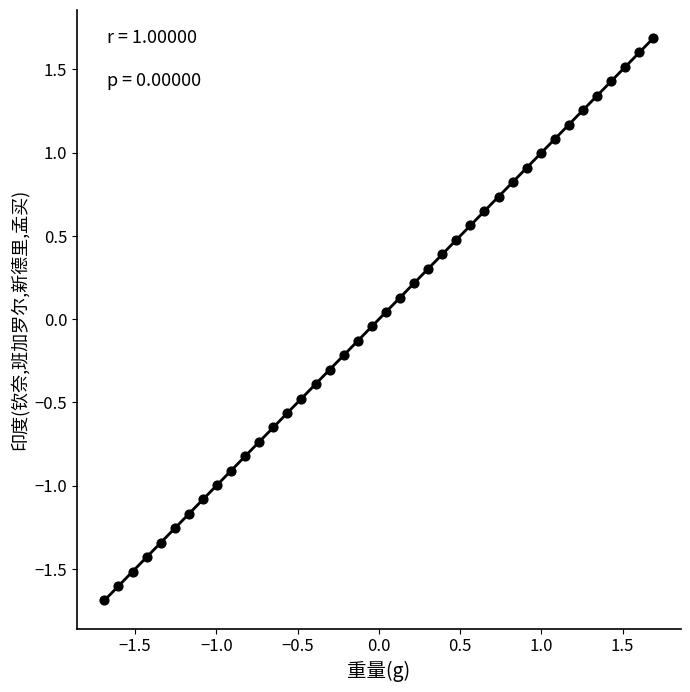

What is the range of X values (max minus min)?

3.4